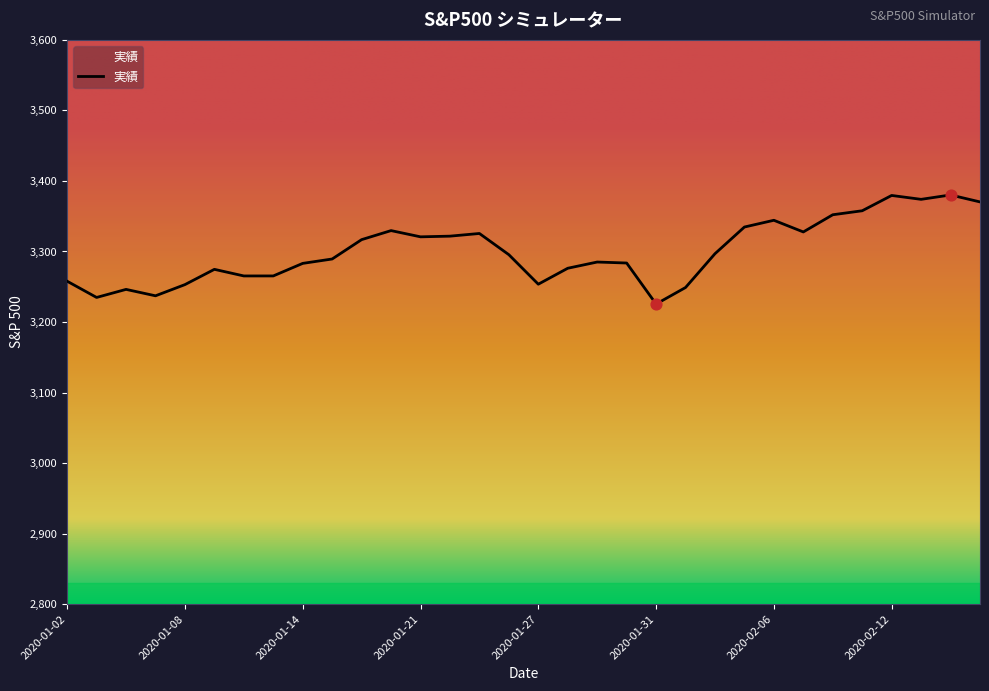

What is the minimum value shown in the chart?

3225.5